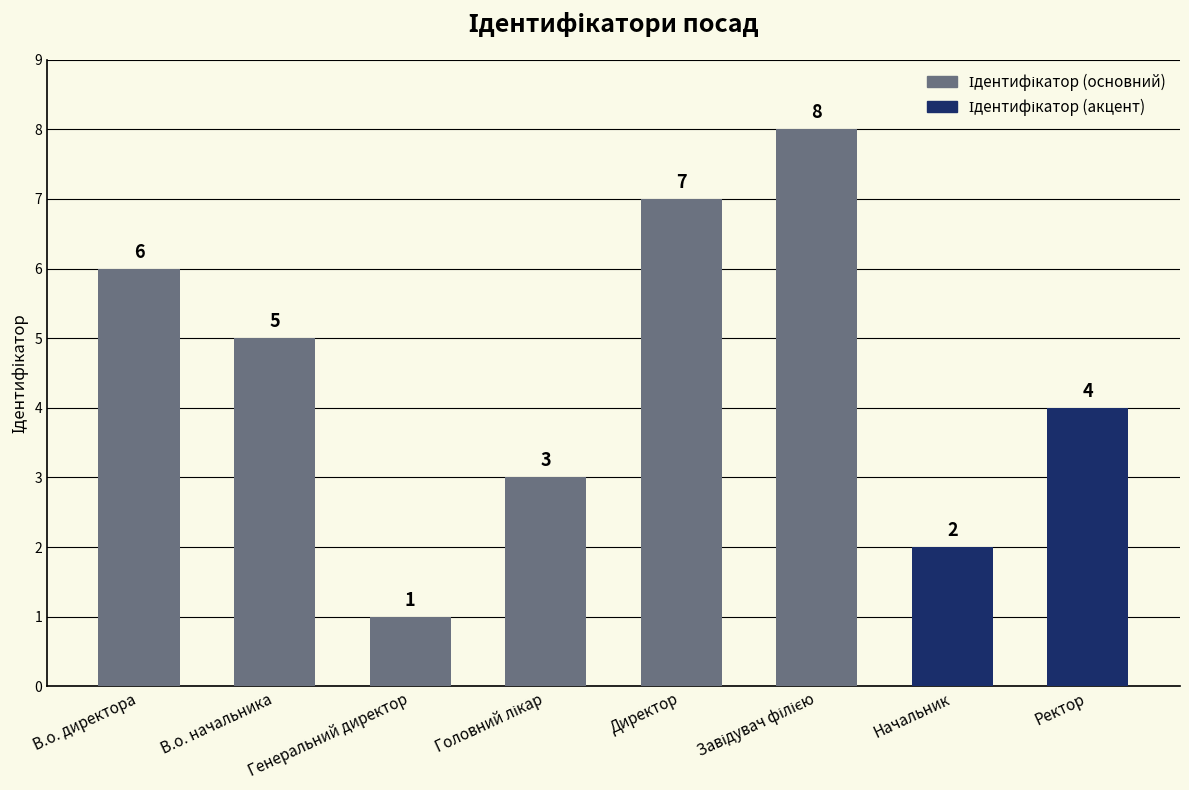

How many bars are there in total?

8